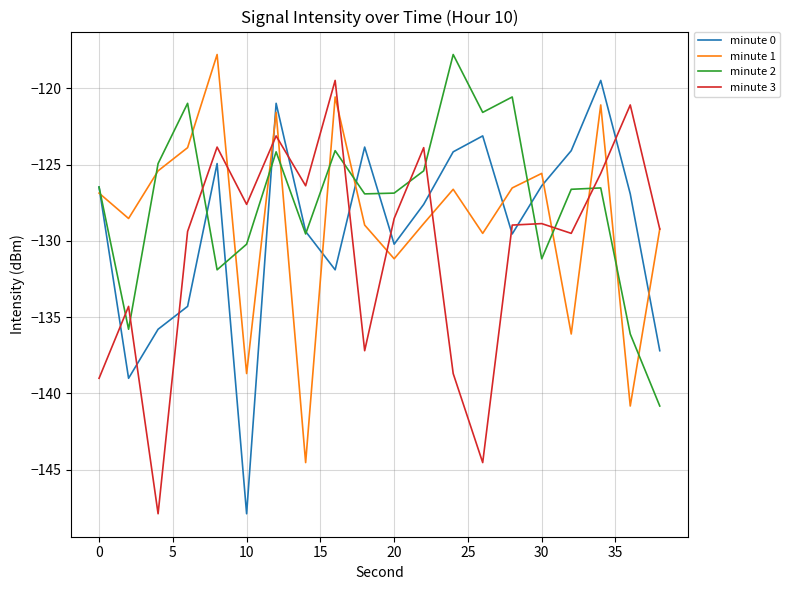

What is the lowest value of the minute 2 series?

-140.8